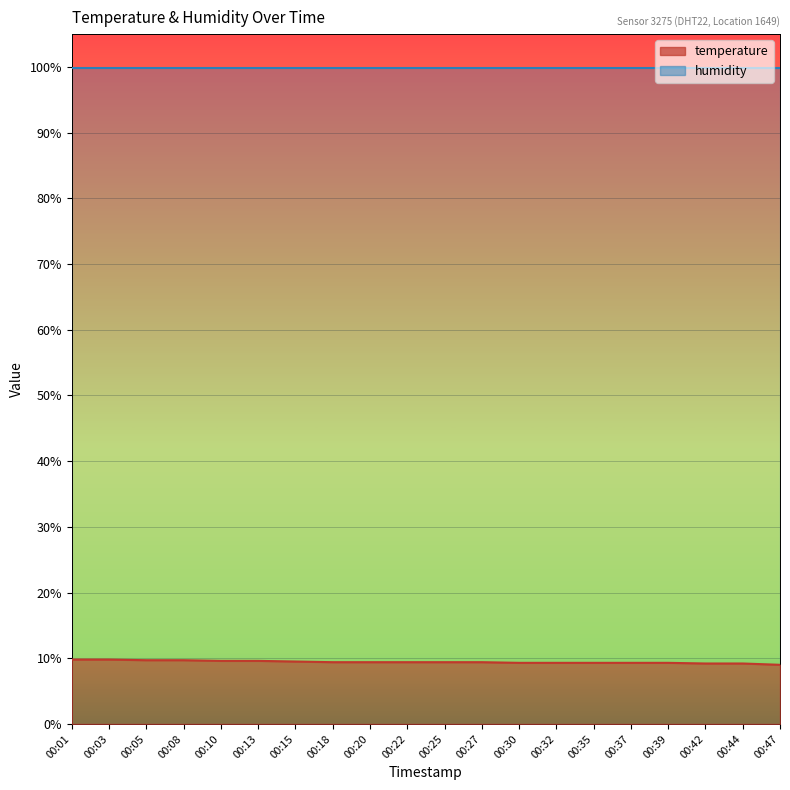

True or false: there are more than 0 points higher than both neighbors.

False